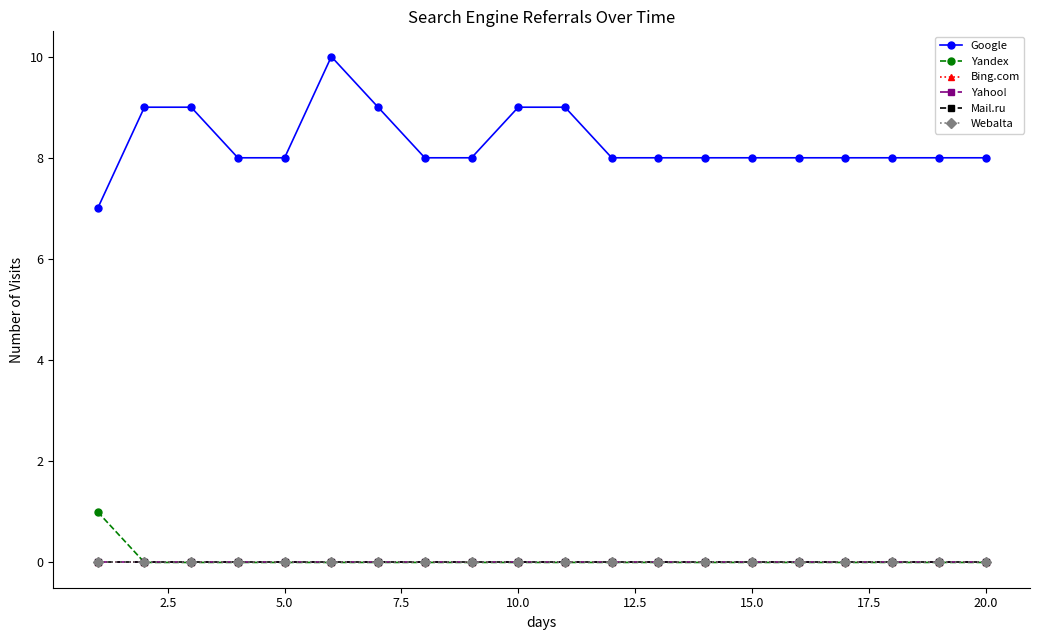

True or false: Yandex and Mail.ru intersect in this chart.

False